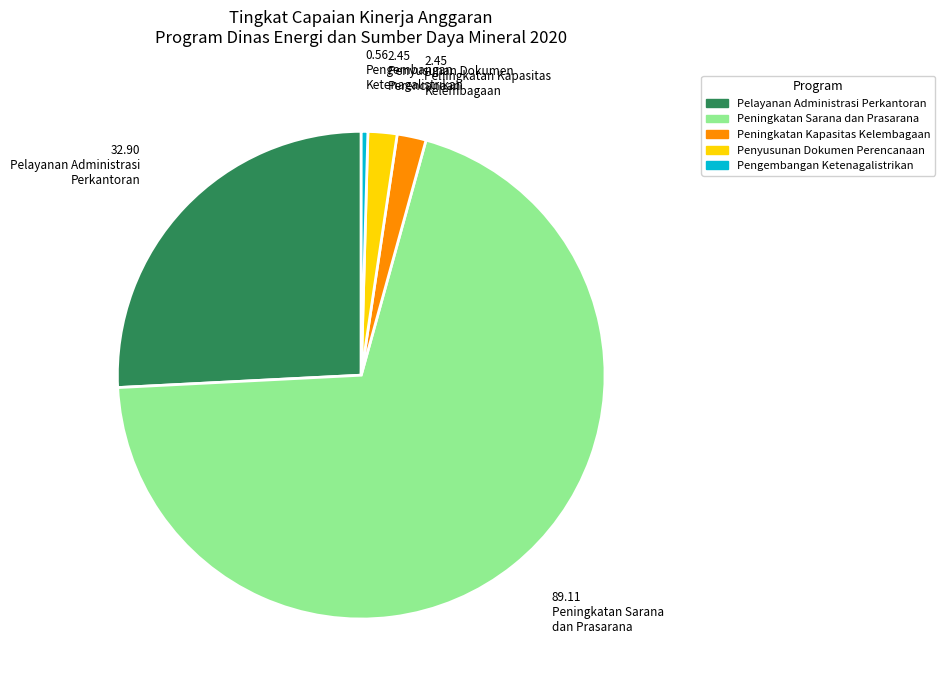

Which has a higher value, Pengembangan Ketenagalistrikan or Penyusunan Dokumen Perencanaan?

Penyusunan Dokumen Perencanaan